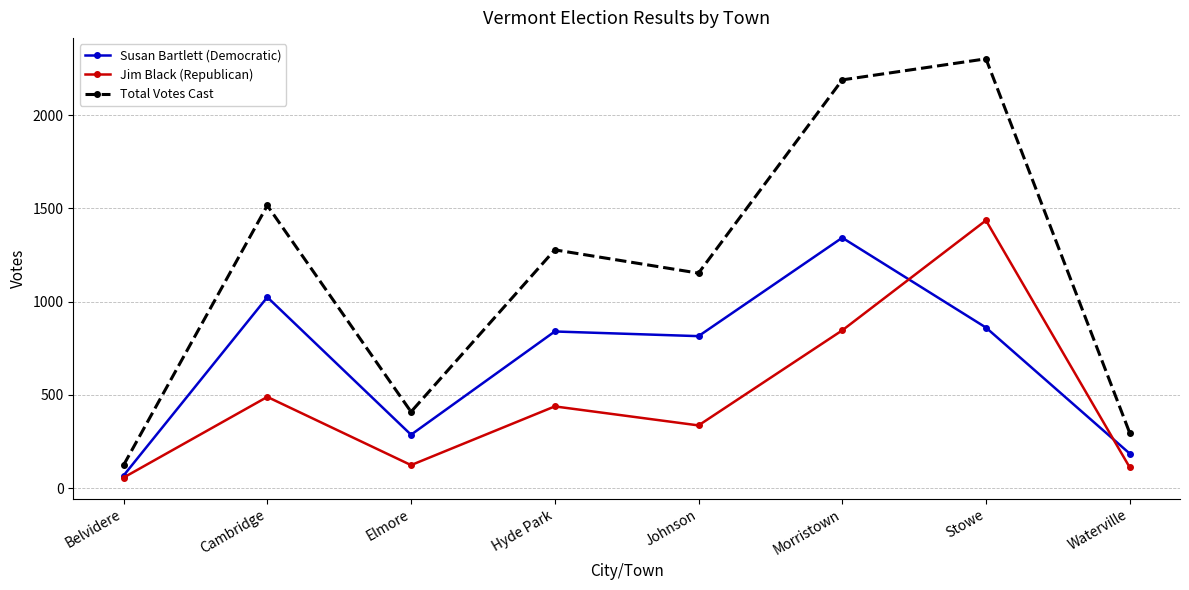

How many data points does each series have?

8